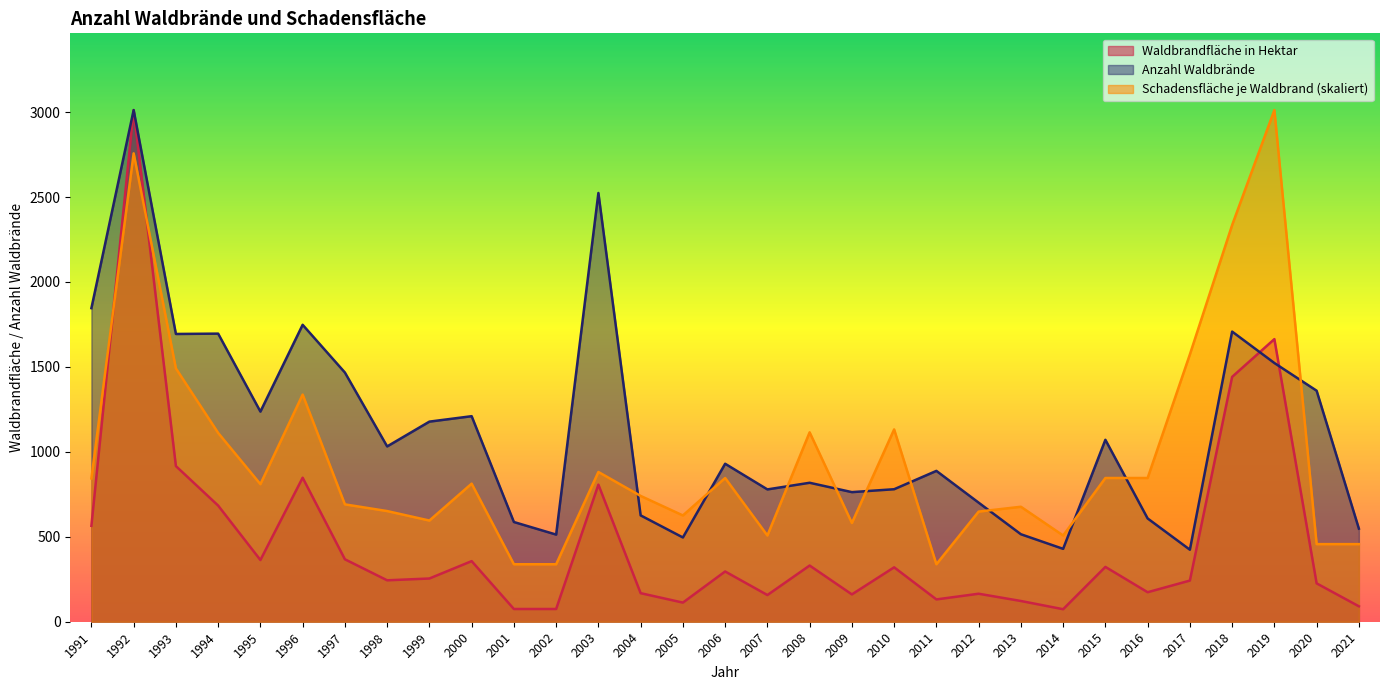

Reading left to right, list all the values displayed in this chart.

Waldbrandfläche in Hektar: 1991=564.6	1992=3012.0	1993=916.2	1994=683.7	1995=363.3	1996=847.7	1997=367.6	1998=243.8	1999=254.5	2000=356.7	2001=74.9	2002=74.9	2003=807.0	2004=168.2	2005=112.6	2006=295.8	2007=157.1	2008=330.8	2009=160.9	2010=320.3	2011=131.3	2012=164.8	2013=122.1	2014=73.6	2015=322.8	2016=173.7	2017=242.3	2018=1441.4	2019=1663.7	2020=225.8	2021=90.8
Anzahl Waldbrände: 1991=1846.0	1992=3012.0	1993=1694.0	1994=1696.0	1995=1237.0	1996=1748.0	1997=1467.0	1998=1032.0	1999=1178.0	2000=1210.0	2001=587.0	2002=513.0	2003=2524.0	2004=626.0	2005=496.0	2006=930.0	2007=779.0	2008=818.0	2009=763.0	2010=780.0	2011=888.0	2012=701.0	2013=515.0	2014=429.0	2015=1071.0	2016=608.0	2017=424.0	2018=1708.0	2019=1523.0	2020=1360.0	2021=548.0
Schadensfläche in Hektar je Waldbrand: 1991=843.3	1992=2757.3	1993=1491.4	1994=1111.5	1995=809.8	1996=1337.2	1997=690.9	1998=651.5	1999=595.6	2000=812.9	2001=338.4	2002=338.4	2003=881.6	2004=740.6	2005=625.7	2006=846.1	2007=507.6	2008=1115.0	2009=581.4	2010=1132.2	2011=338.4	2012=648.3	2013=676.9	2014=507.6	2015=846.1	2016=846.1	2017=1573.7	2018=2335.1	2019=3012.0	2020=456.9	2021=456.9